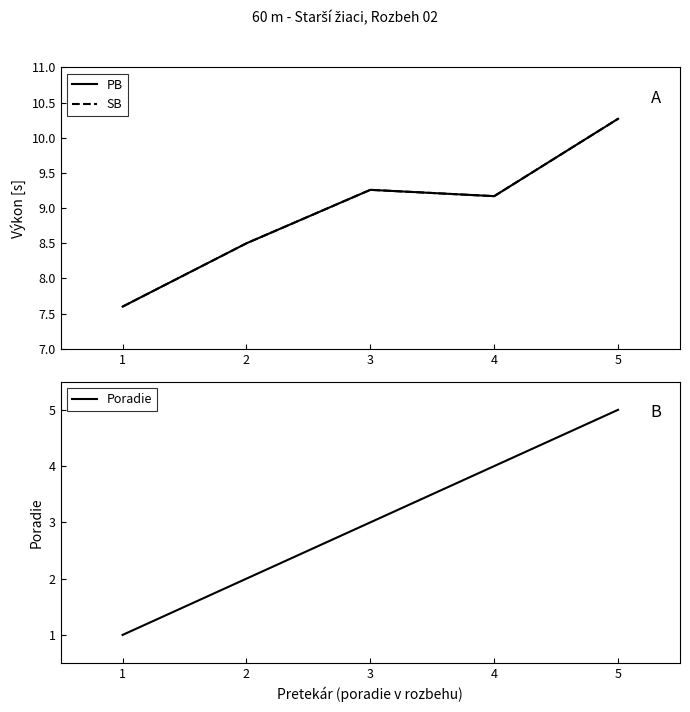

Rank the series by their maximum value, from highest to lowest.

PB, SB, Poradie